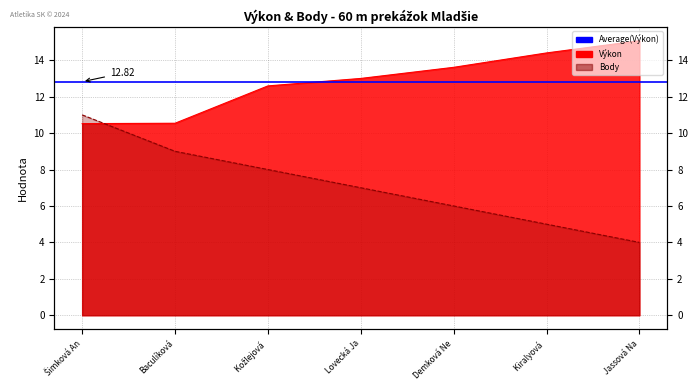

Rank the series at Demková Ne from highest to lowest value.

Výkon, Body